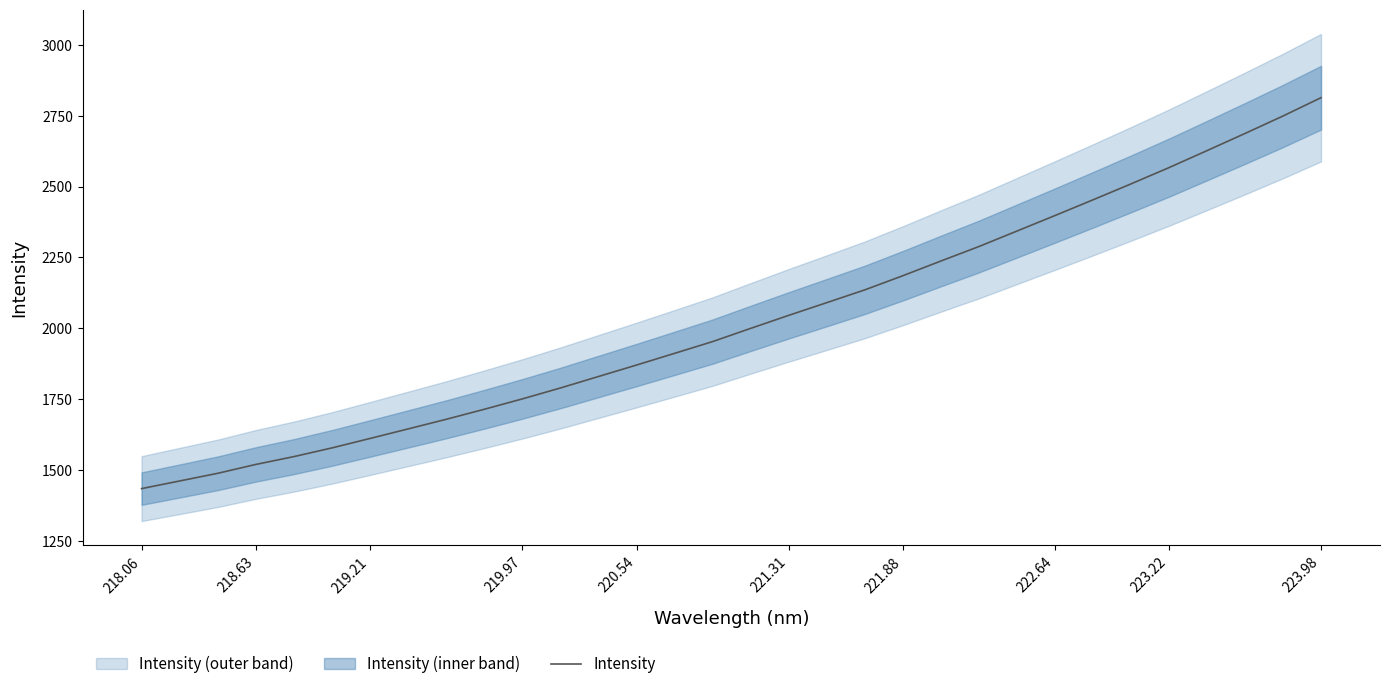

Does the chart have visible grid lines?

No